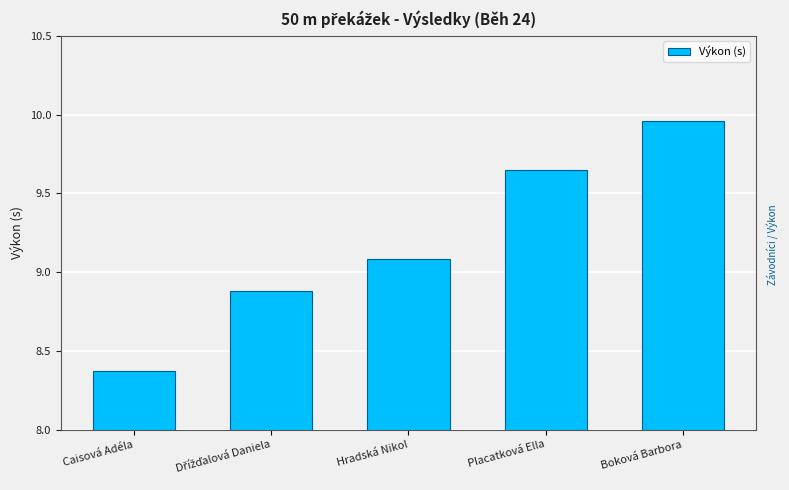

The value at Hradská Nikol is 15.5. True or false?

False